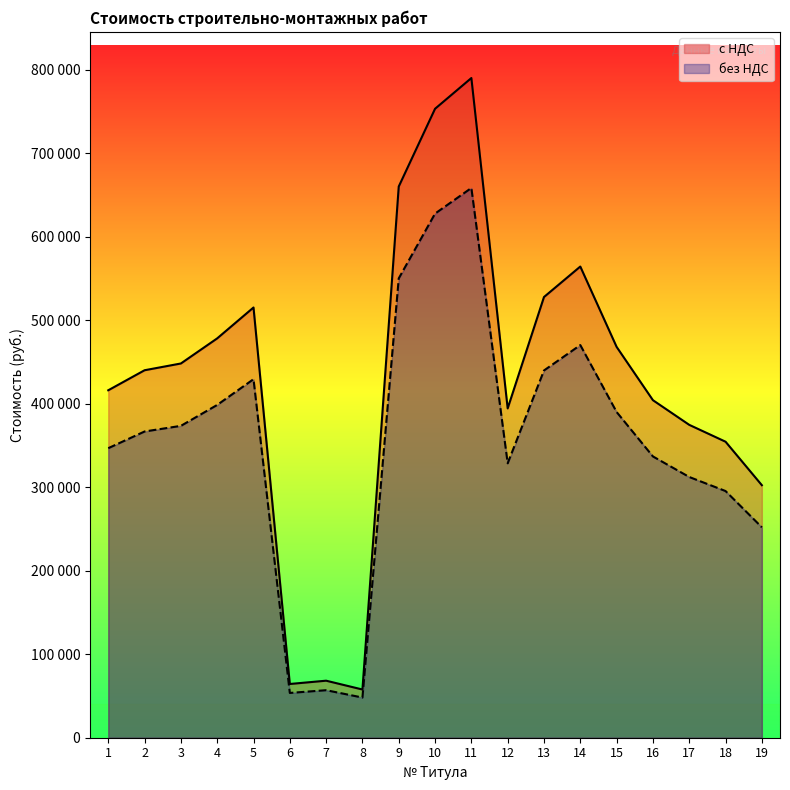

True or false: без НДС has more than 0 interior local peaks.

True